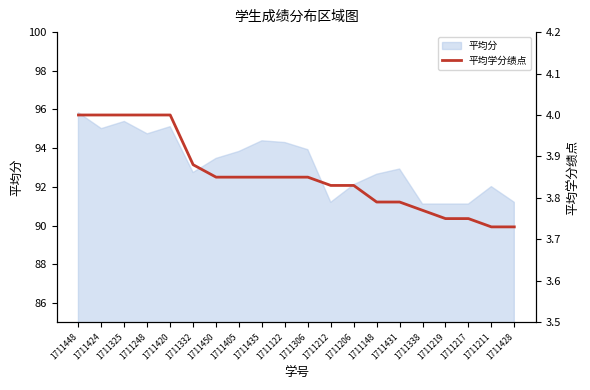

Reading right to left, what are all the values shown in this chart?

1711428=3.7	1711211=3.7	1711217=3.8	1711219=3.8	1711338=3.8	1711431=3.8	1711148=3.8	1711206=3.8	1711212=3.8	1711306=3.9	1711122=3.9	1711435=3.9	1711405=3.9	1711450=3.9	1711332=3.9	1711420=4.0	1711248=4.0	1711325=4.0	1711424=4.0	1711448=4.0